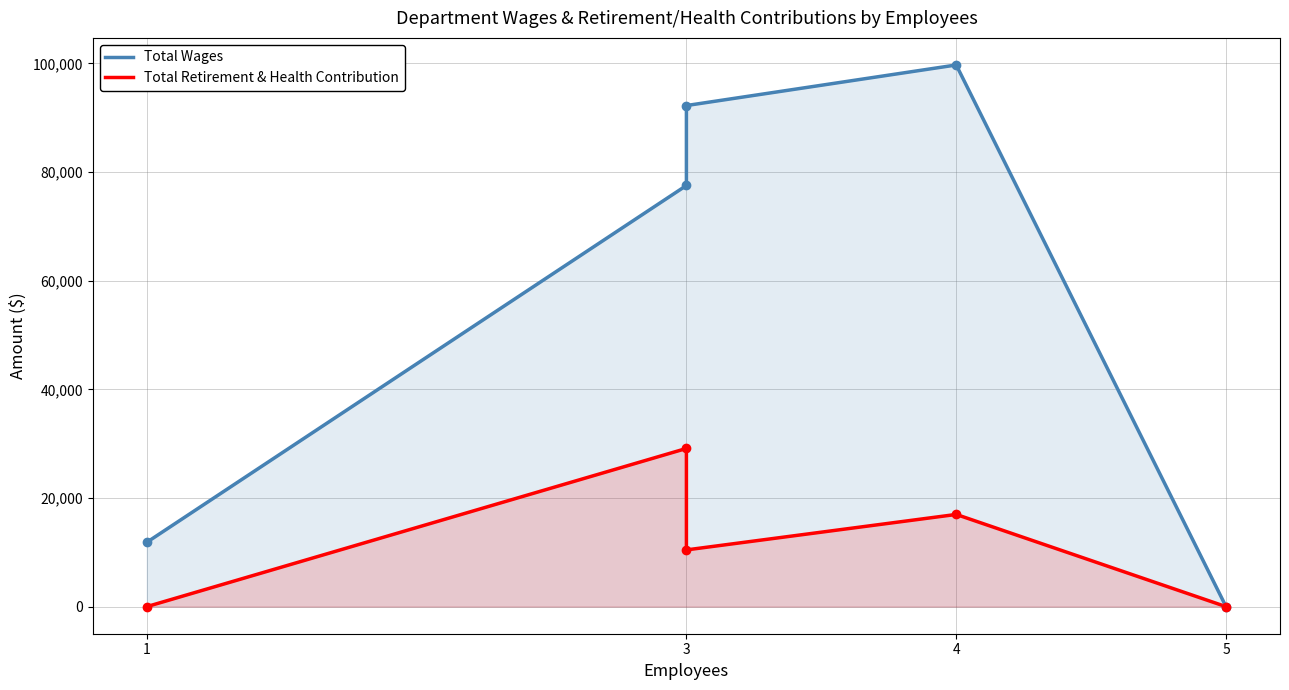

Reading right to left, extract all data points from this chart.

Total Wages: 0	99699	92231	77517	11840
Total Retirement & Health Contribution: 0	16971	10442	29116	0